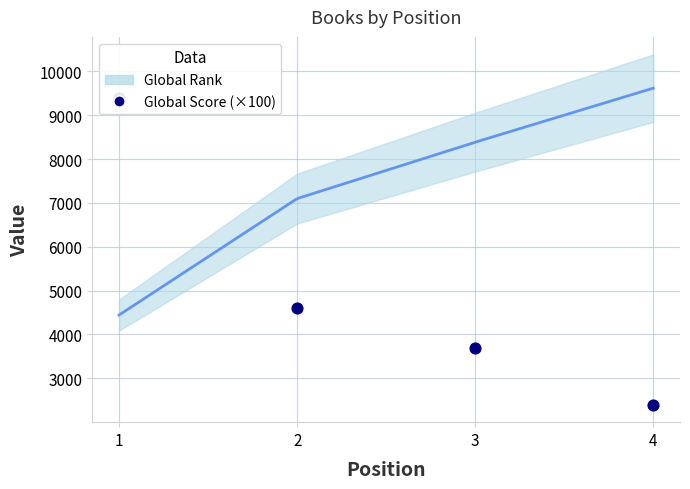

Approximately how many times larger is the value at 2 compared to 3?

1.2